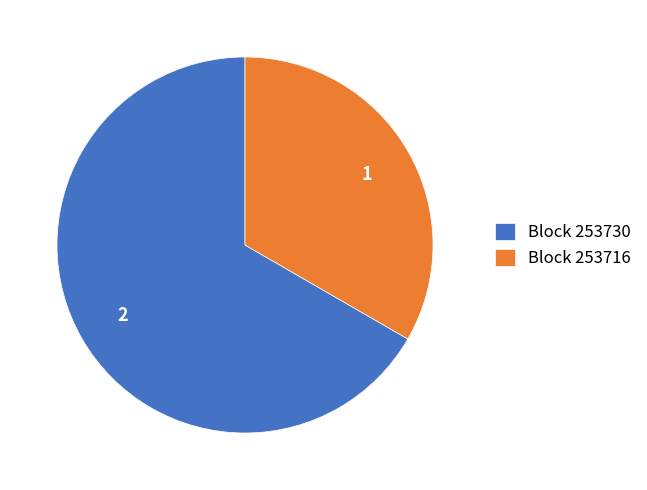

Is the sum of Block 253716 and Block 253730 greater than half?

Yes